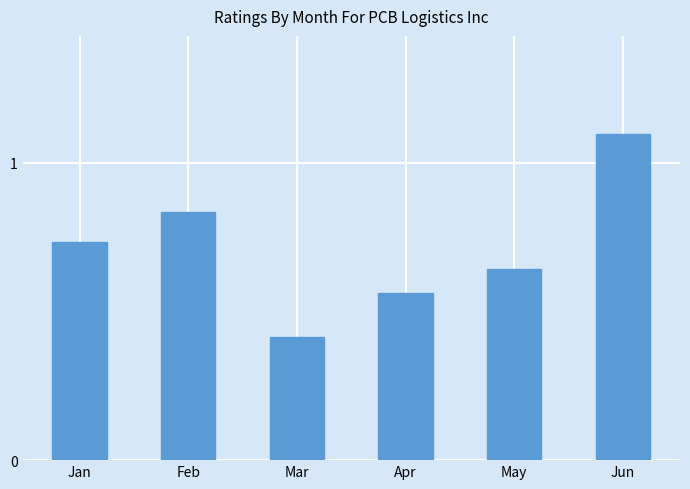

What is the value of the 6th bar from the left?

1.1